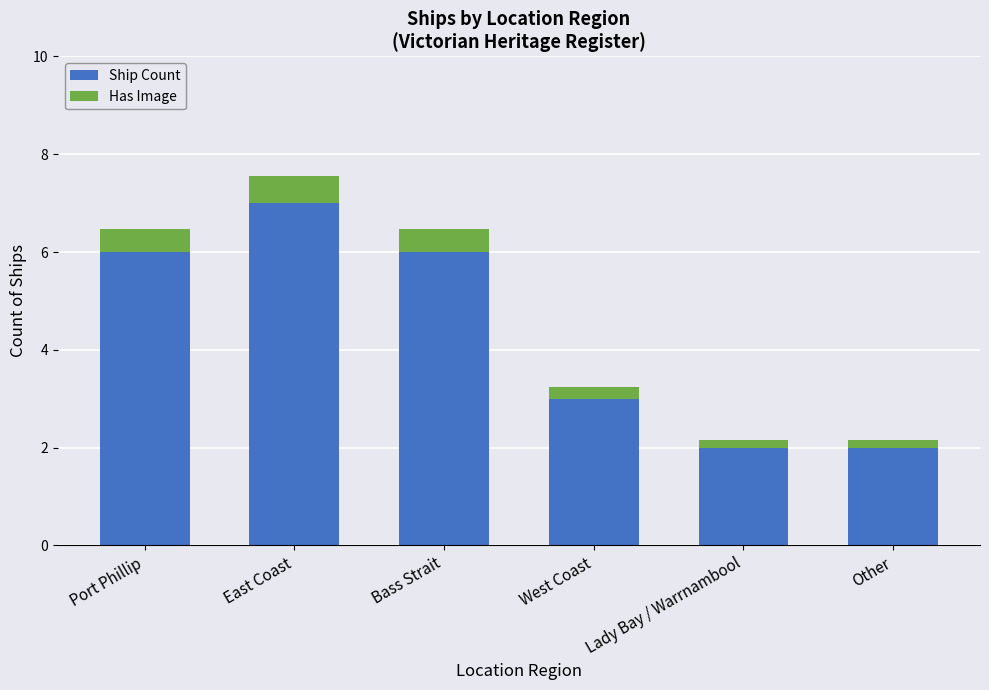

Is it true that Ship Count equals 1.3 at Port Phillip?

False